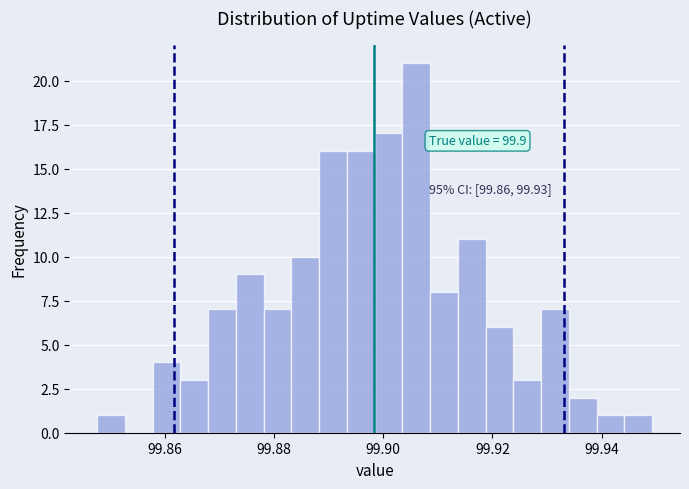

Around what value on the x-axis is the tallest bar? Give the approximate position of its centre, as read against the axis.

99.906